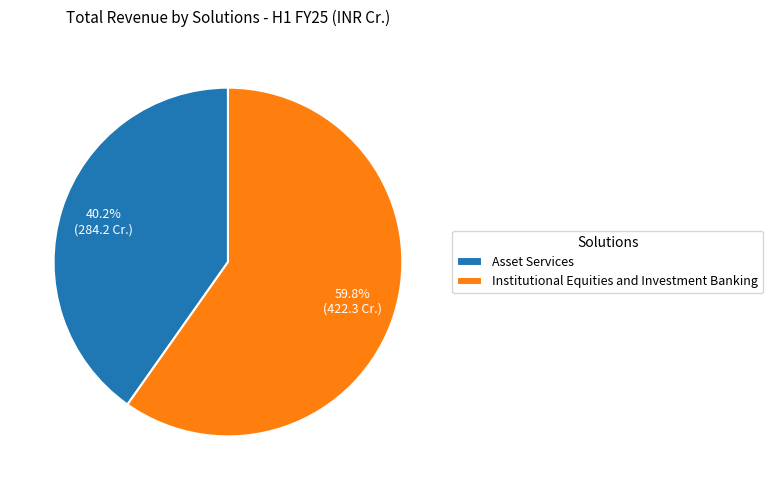

Count the number of slices in the pie.

2